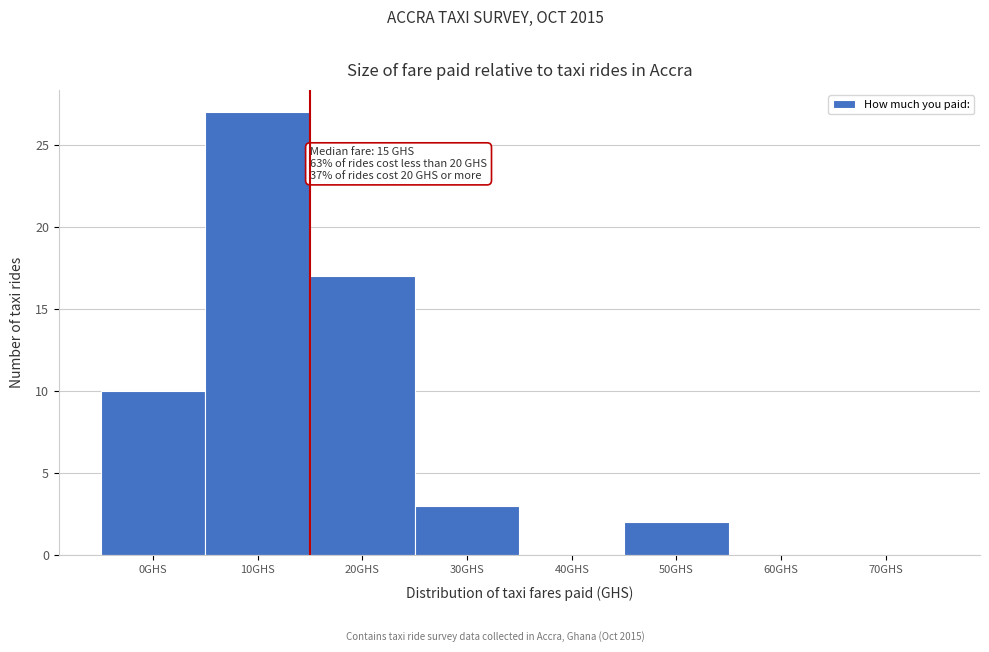

Reading left to right, list all the values displayed in this chart.

0GHS=10	10GHS=27	20GHS=17	30GHS=3	40GHS=0	50GHS=2	60GHS=0	70GHS=0